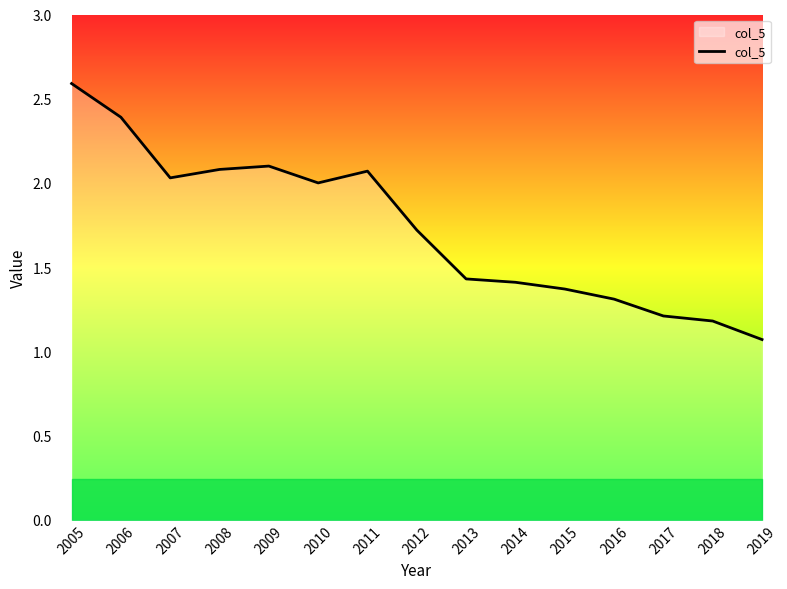

What is the change in value from 2015 to 2016?

-0.1